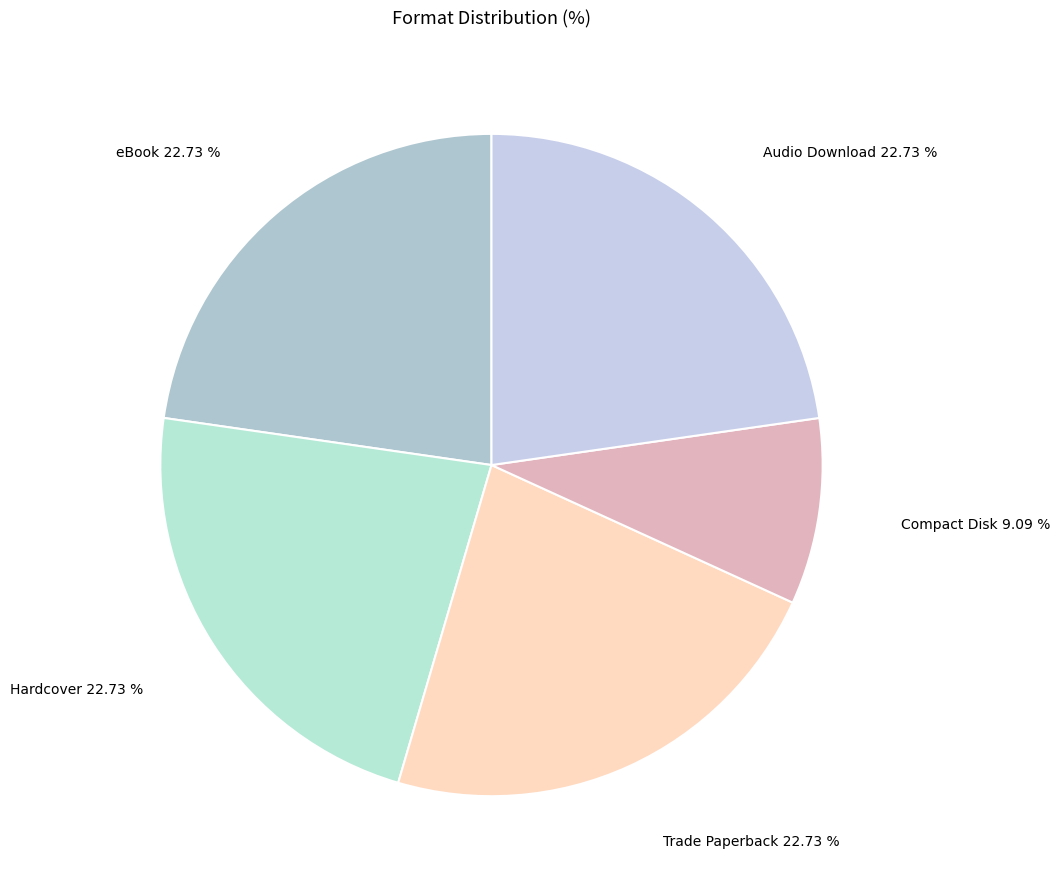

Which slice is the smallest?

Compact Disk